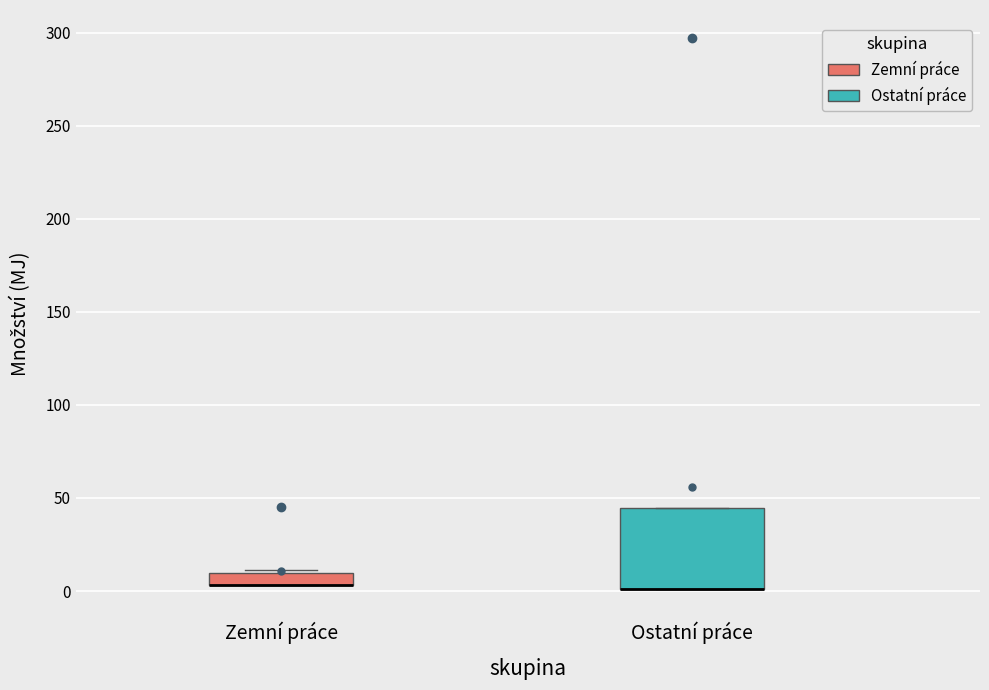

Where is the upper edge of the box for Ostatní práce on the y-axis? The values are not printed on the chart, so give them approximately, as read against the axis.

45